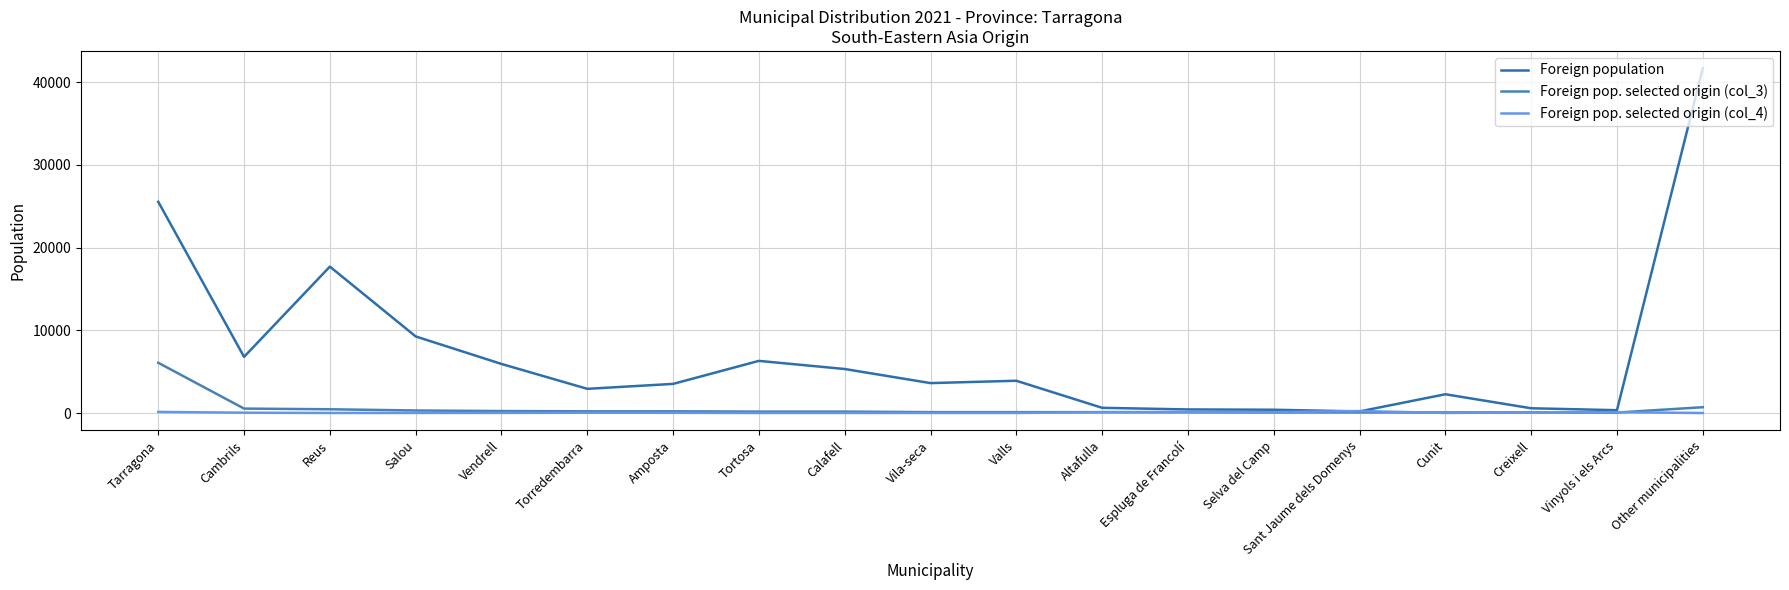

How many lines are shown in the chart?

3